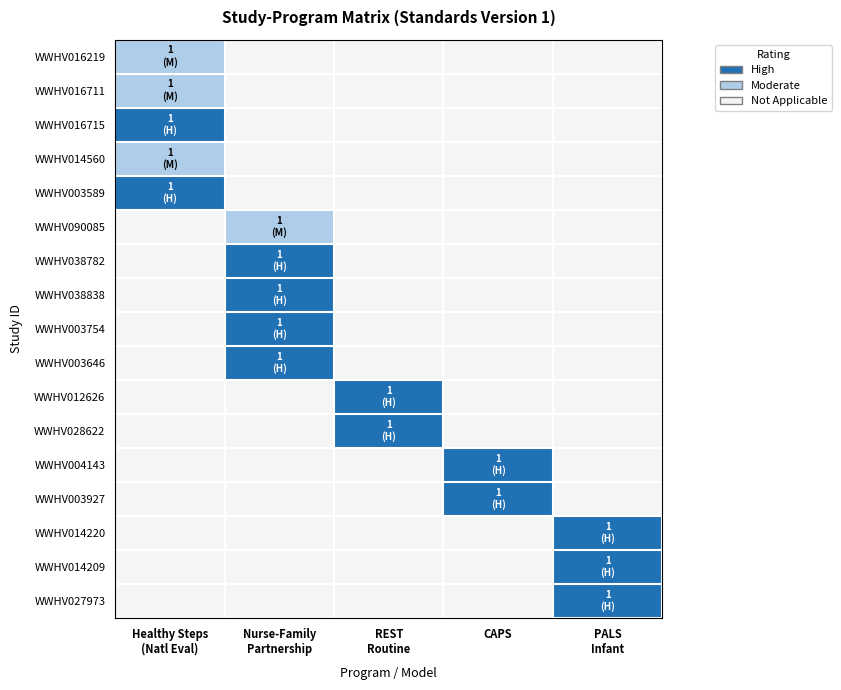

Reading left to right, extract all data points from this chart.

WWHV016219: Healthy Steps
(Natl Eval)=1	Nurse-Family
Partnership=0	REST
Routine=0	CAPS=0	PALS
Infant=0
WWHV016711: Healthy Steps
(Natl Eval)=1	Nurse-Family
Partnership=0	REST
Routine=0	CAPS=0	PALS
Infant=0
WWHV016715: Healthy Steps
(Natl Eval)=2	Nurse-Family
Partnership=0	REST
Routine=0	CAPS=0	PALS
Infant=0
WWHV014560: Healthy Steps
(Natl Eval)=1	Nurse-Family
Partnership=0	REST
Routine=0	CAPS=0	PALS
Infant=0
WWHV003589: Healthy Steps
(Natl Eval)=2	Nurse-Family
Partnership=0	REST
Routine=0	CAPS=0	PALS
Infant=0
WWHV090085: Healthy Steps
(Natl Eval)=0	Nurse-Family
Partnership=1	REST
Routine=0	CAPS=0	PALS
Infant=0
WWHV038782: Healthy Steps
(Natl Eval)=0	Nurse-Family
Partnership=2	REST
Routine=0	CAPS=0	PALS
Infant=0
WWHV038838: Healthy Steps
(Natl Eval)=0	Nurse-Family
Partnership=2	REST
Routine=0	CAPS=0	PALS
Infant=0
WWHV003754: Healthy Steps
(Natl Eval)=0	Nurse-Family
Partnership=2	REST
Routine=0	CAPS=0	PALS
Infant=0
WWHV003646: Healthy Steps
(Natl Eval)=0	Nurse-Family
Partnership=2	REST
Routine=0	CAPS=0	PALS
Infant=0
WWHV012626: Healthy Steps
(Natl Eval)=0	Nurse-Family
Partnership=0	REST
Routine=2	CAPS=0	PALS
Infant=0
WWHV028622: Healthy Steps
(Natl Eval)=0	Nurse-Family
Partnership=0	REST
Routine=2	CAPS=0	PALS
Infant=0
WWHV004143: Healthy Steps
(Natl Eval)=0	Nurse-Family
Partnership=0	REST
Routine=0	CAPS=2	PALS
Infant=0
WWHV003927: Healthy Steps
(Natl Eval)=0	Nurse-Family
Partnership=0	REST
Routine=0	CAPS=2	PALS
Infant=0
WWHV014220: Healthy Steps
(Natl Eval)=0	Nurse-Family
Partnership=0	REST
Routine=0	CAPS=0	PALS
Infant=2
WWHV014209: Healthy Steps
(Natl Eval)=0	Nurse-Family
Partnership=0	REST
Routine=0	CAPS=0	PALS
Infant=2
WWHV027973: Healthy Steps
(Natl Eval)=0	Nurse-Family
Partnership=0	REST
Routine=0	CAPS=0	PALS
Infant=2